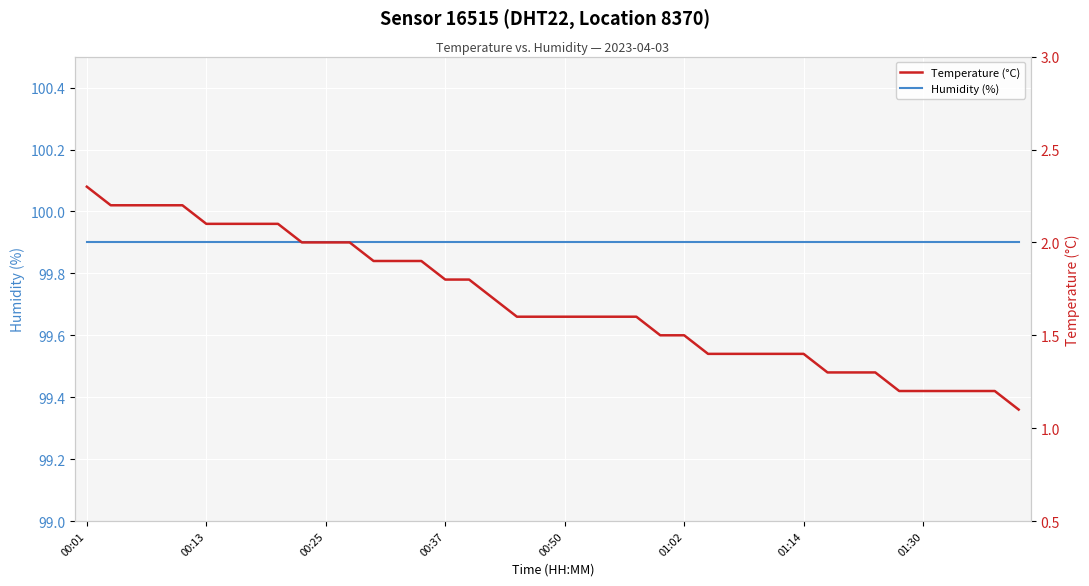

At which category does the chart reach its peak across all series?

00:01